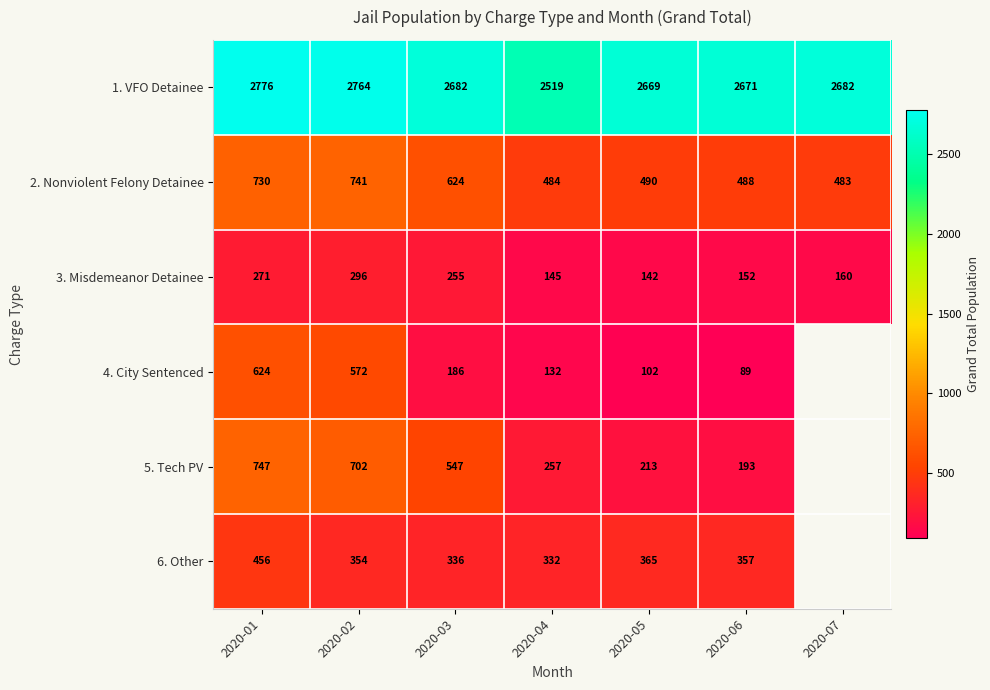

Which category has the lowest value in the 1. VFO Detainee series?

2020-04